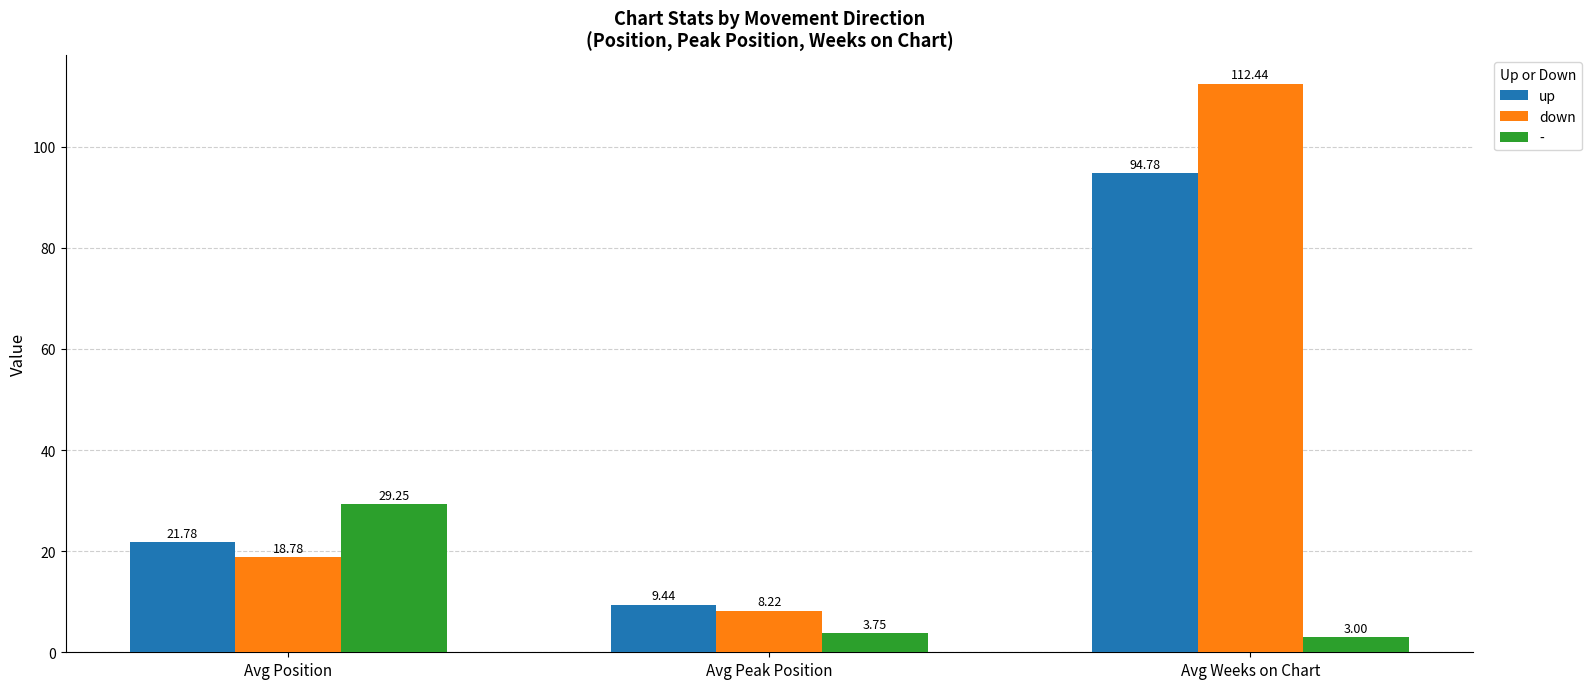

Are the bars grouped side by side (vs. stacked)?

Yes